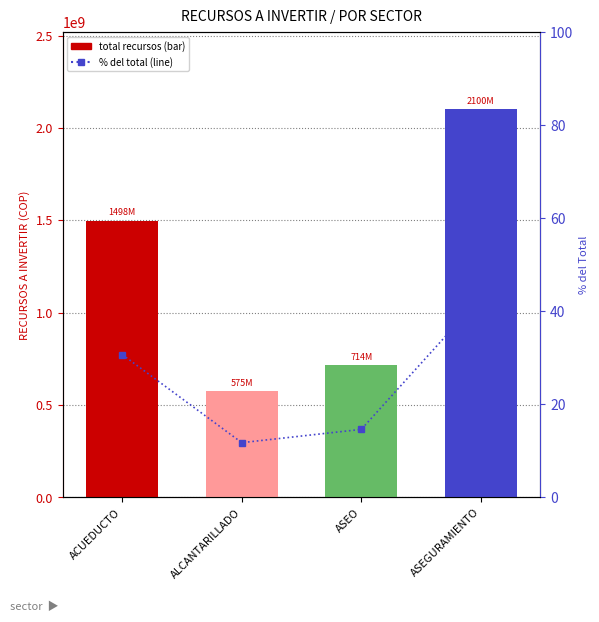

What is the label of the 3rd bar from the right?

ALCANTARILLADO